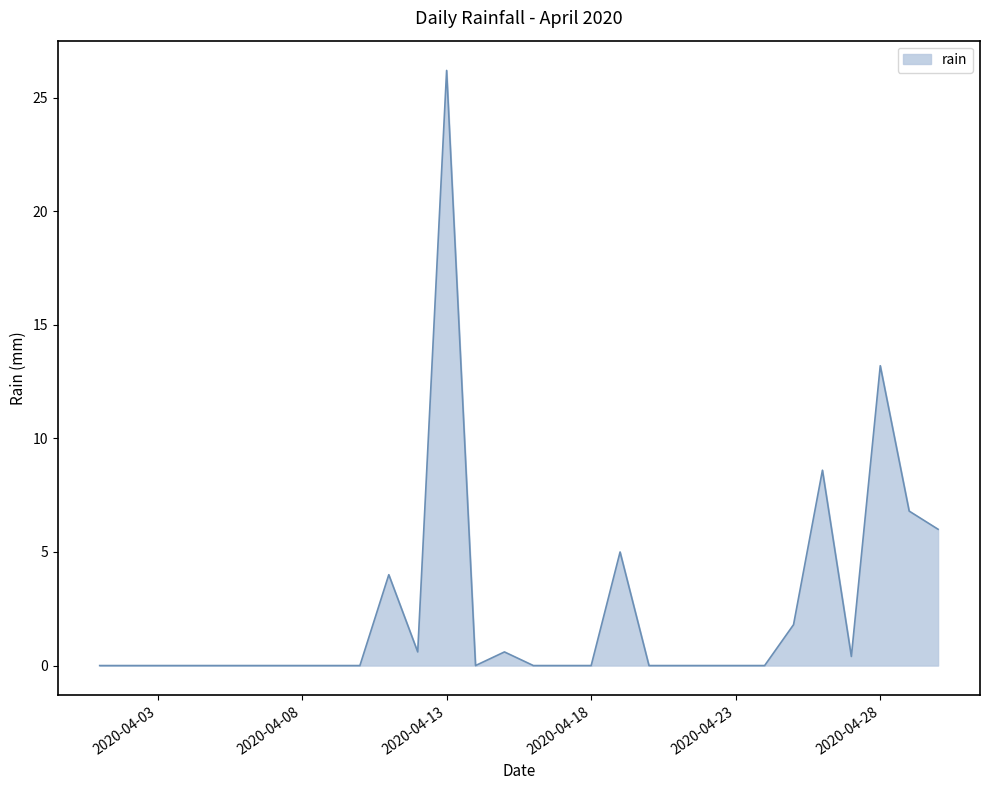

What is the difference between the maximum and minimum values?

26.2